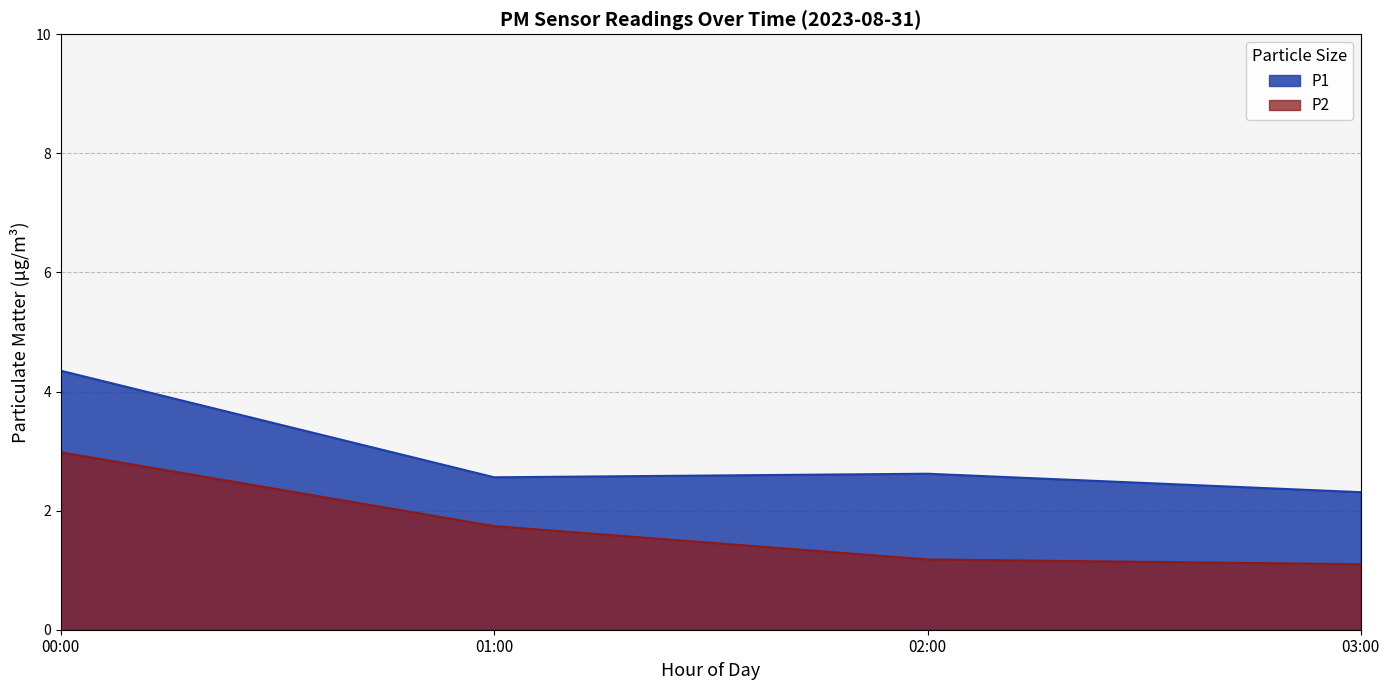

How many series are shown in this chart?

2